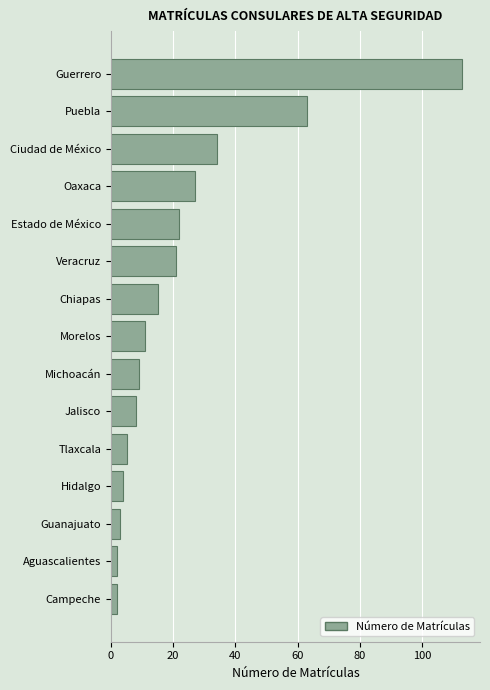

What is the change in value from Estado de México to Tlaxcala?

-17